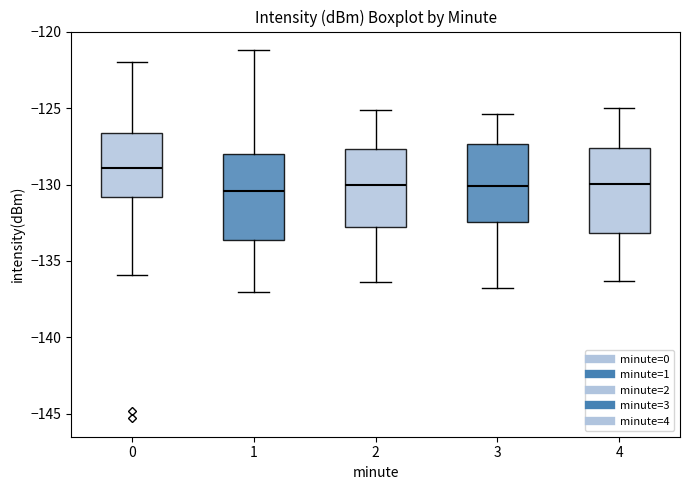

Reading left to right, transcribe this box plot: for each box, give where its median line is, the range the box spans, and where its two whiskers end, as read against the y-axis. The values are not printed on the chart, so give them approximately, as read against the axis.

0: median -129.0, box -131.0 to -126.5, whiskers -136.0 to -122.0
1: median -130.5, box -133.5 to -128.0, whiskers -137.0 to -121.0
2: median -130.0, box -133.0 to -127.5, whiskers -136.5 to -125.0
3: median -130.0, box -132.5 to -127.5, whiskers -137.0 to -125.5
4: median -130.0, box -133.0 to -127.5, whiskers -136.5 to -125.0